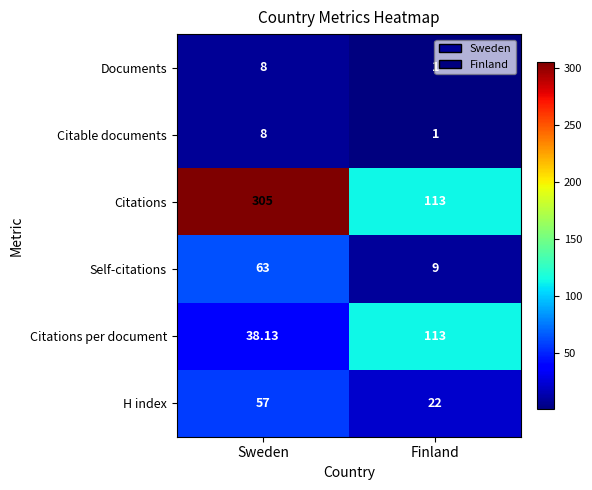

Which series has the widest spread of values?

Citations